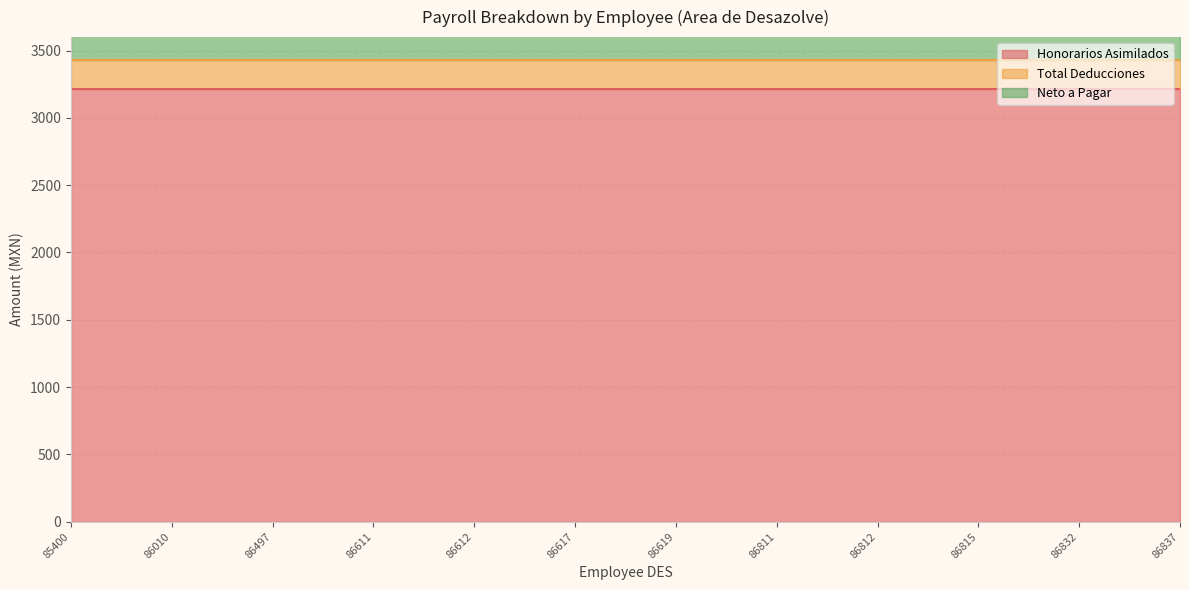

True or false: Total Deducciones and Honorarios Asimilados cross at least once.

False